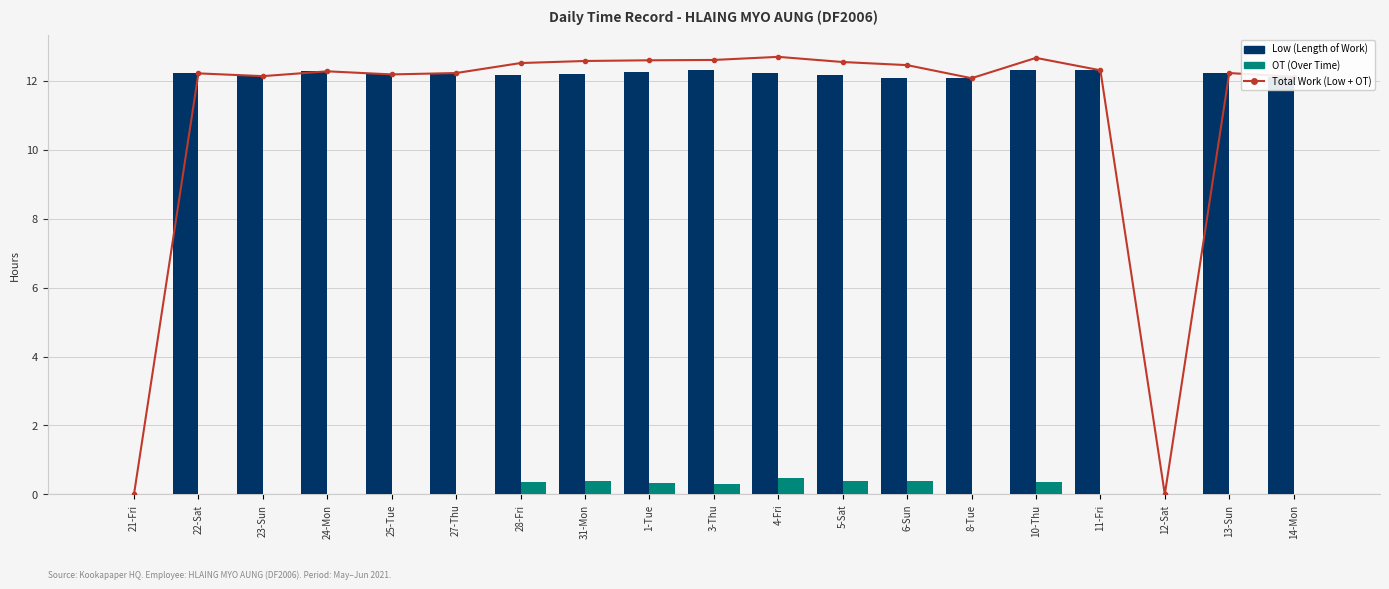

What is the maximum value shown in the chart?

12.7